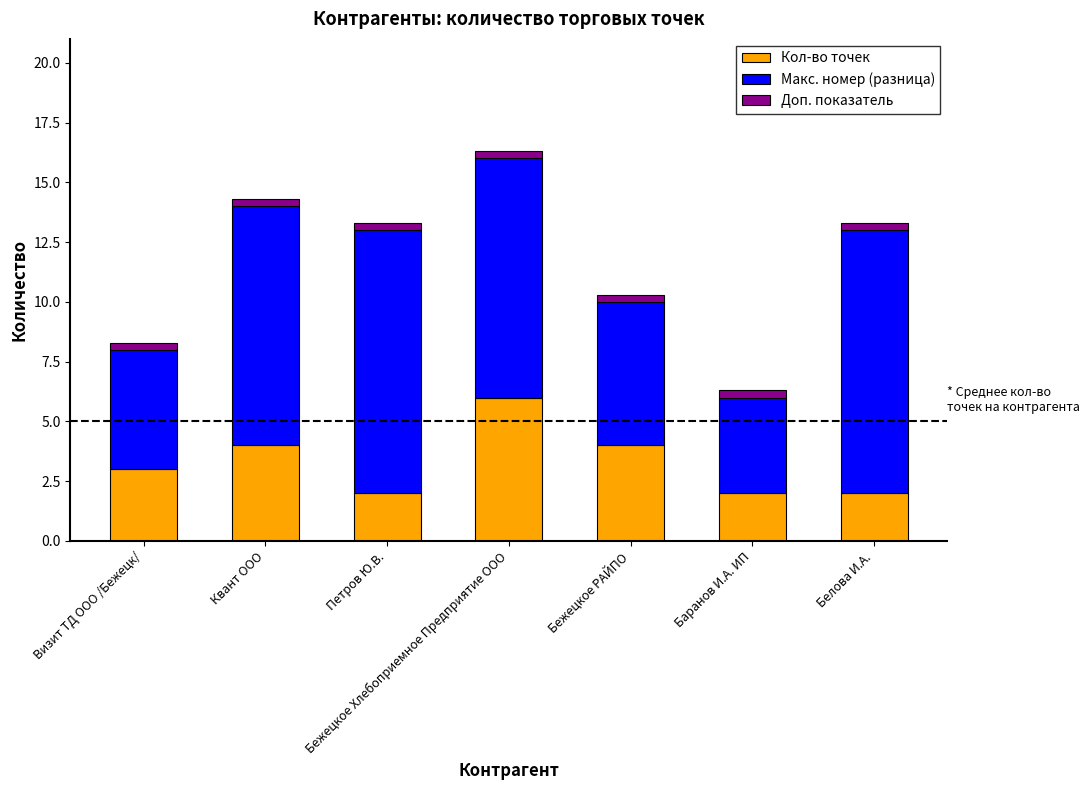

What is the highest value of the Кол-во точек series?

6.0